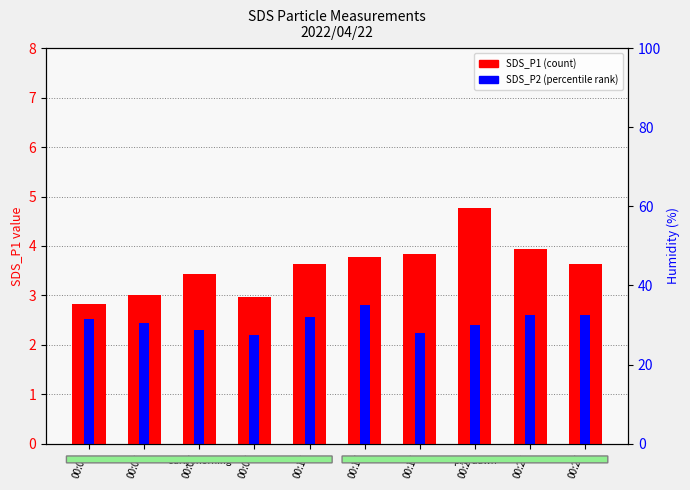

At which label is SDS_P2 (percentile rank) closest to 2?

00:08